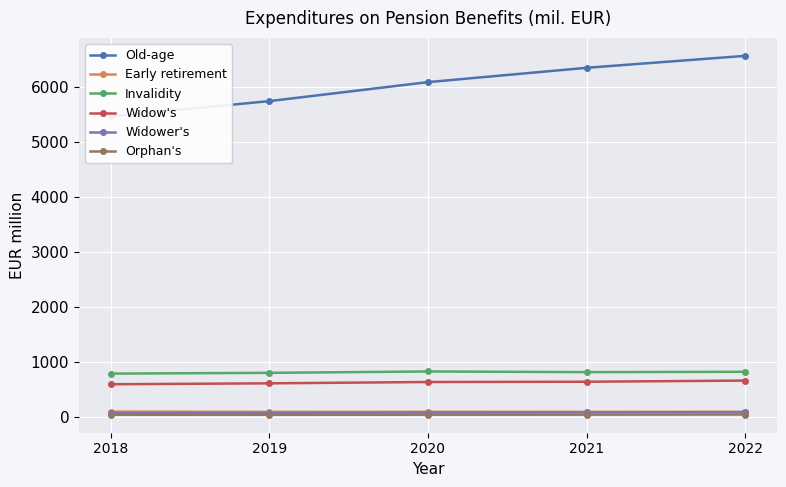

List the labels in order of Orphan's value, smallest first.

2018, 2019, 2020, 2021, 2022